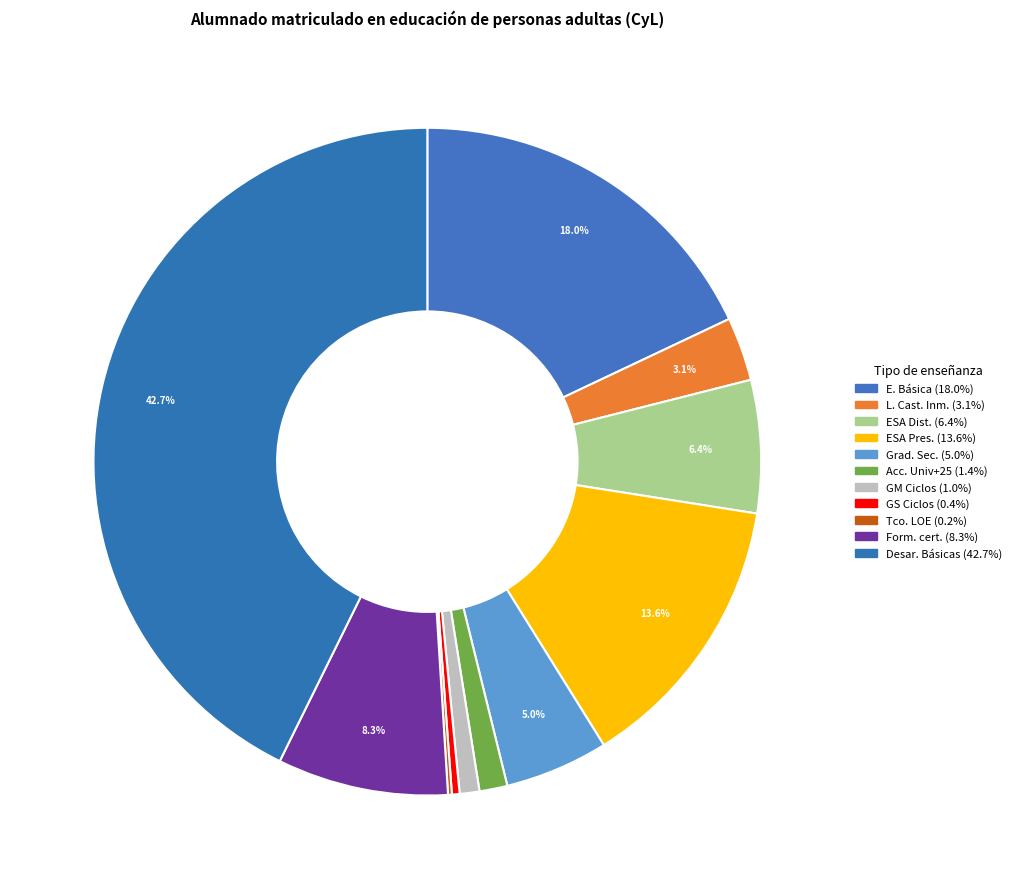

How many segments does this pie chart have?

11